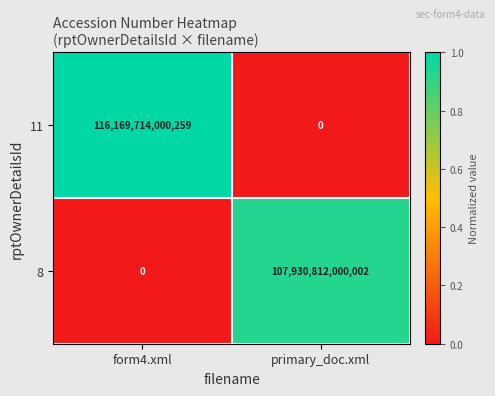

At which category is the sum across all series the highest?

form4.xml